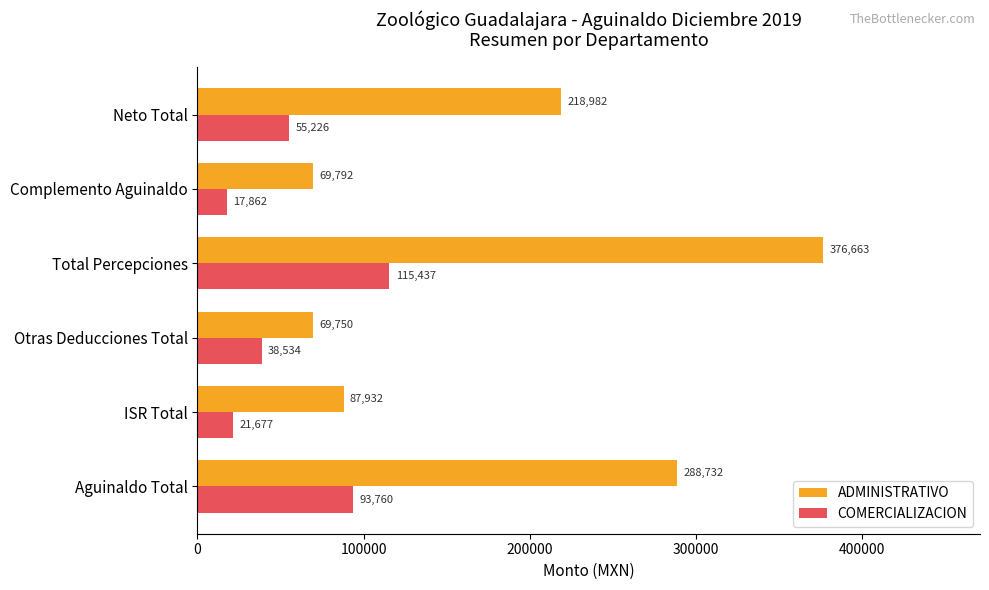

Which series has the widest spread of values?

ADMINISTRATIVO